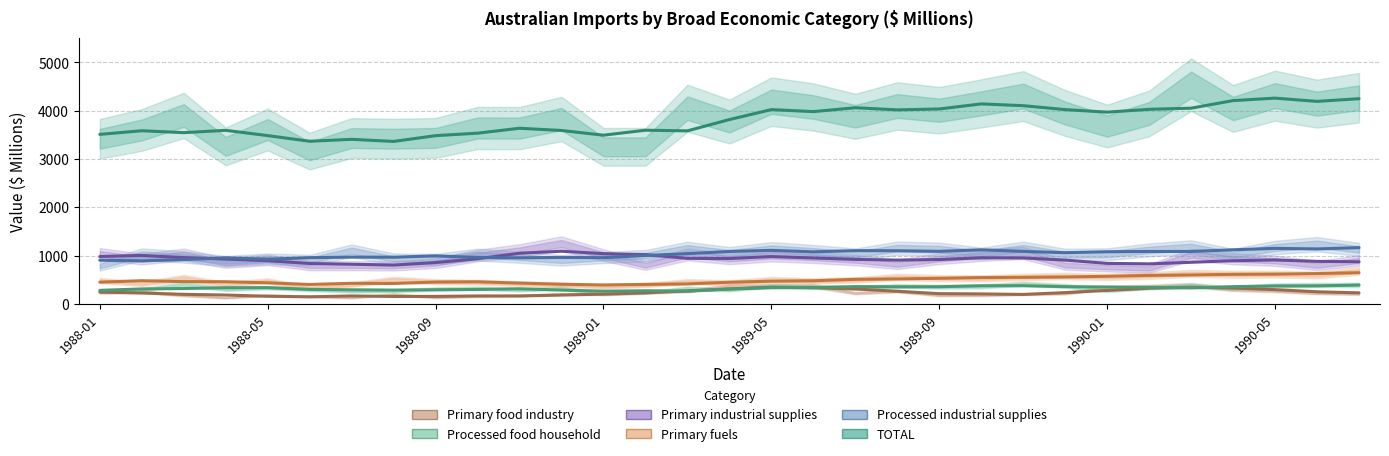

What is the sum of all Processed food household values?

10123.8